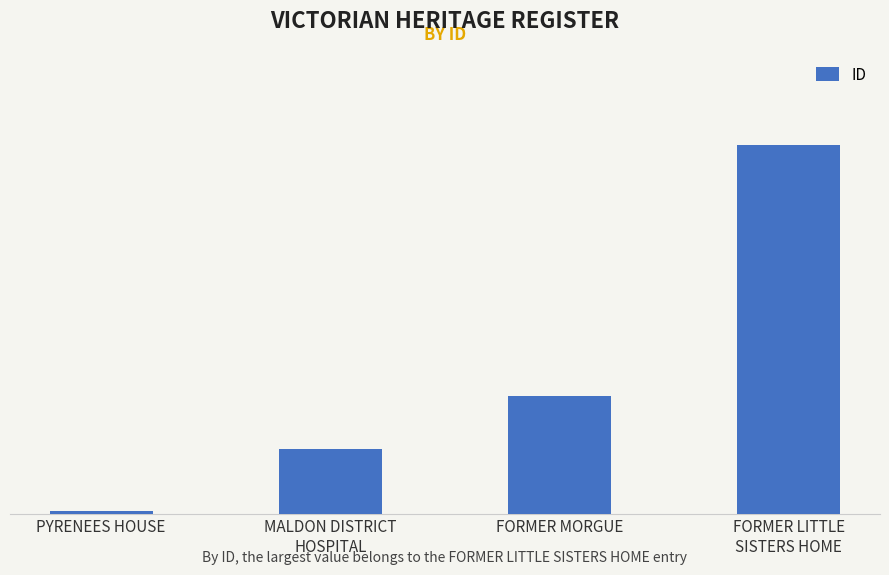

Which has a higher value, MALDON DISTRICT
HOSPITAL or PYRENEES HOUSE?

MALDON DISTRICT
HOSPITAL